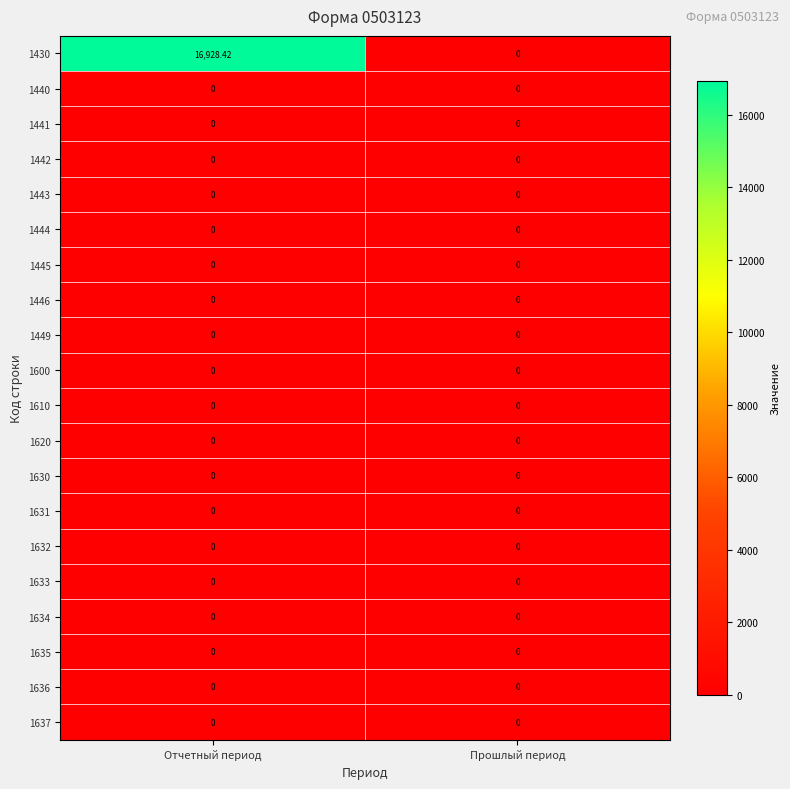

At how many categories does at least one series exceed 590?

1